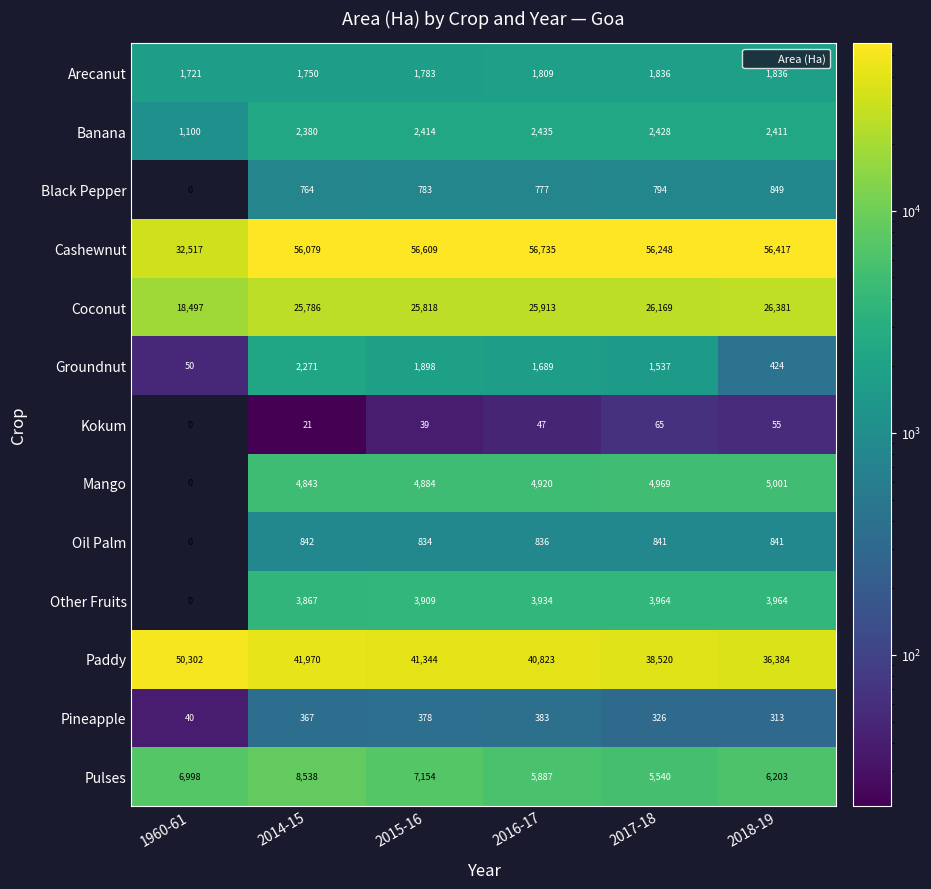

Which has a higher value, 2015-16 or 2018-19?

2018-19